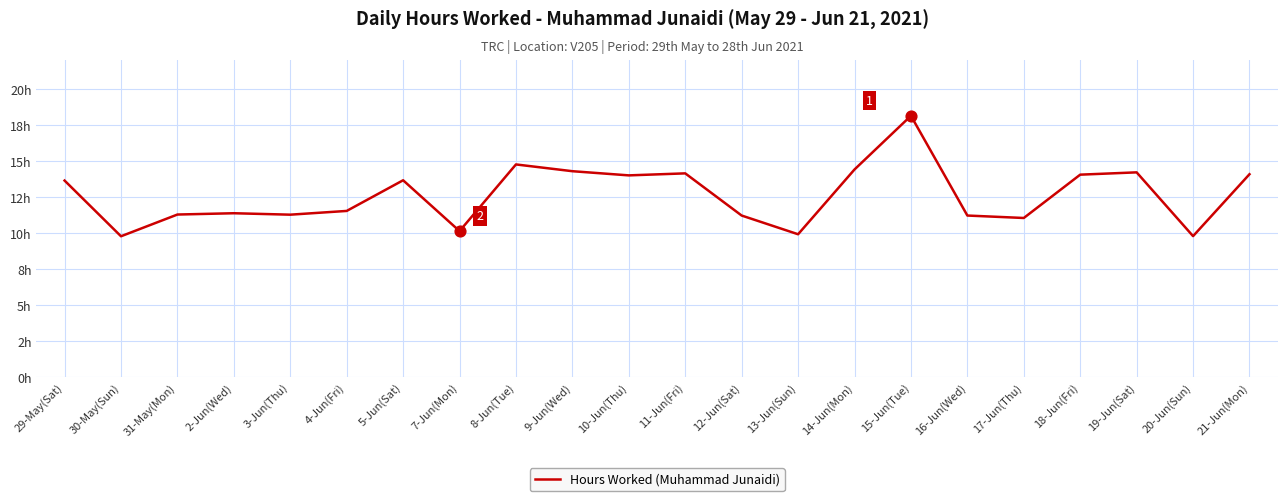

What is the change in value from 4-Jun(Fri) to 10-Jun(Thu)?

+2.5